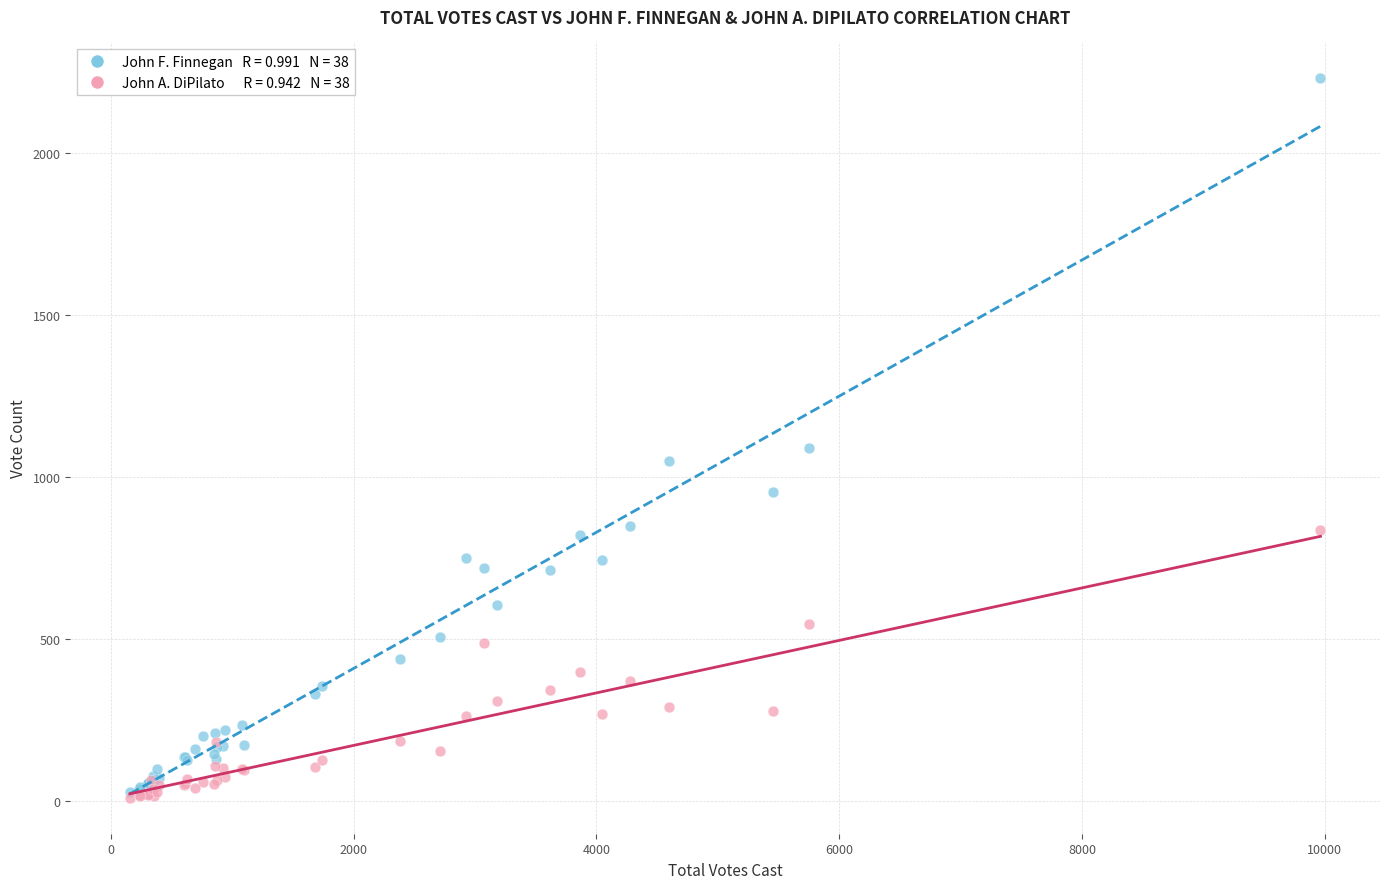

Across all series, what Y value is closest to 1119?

1090